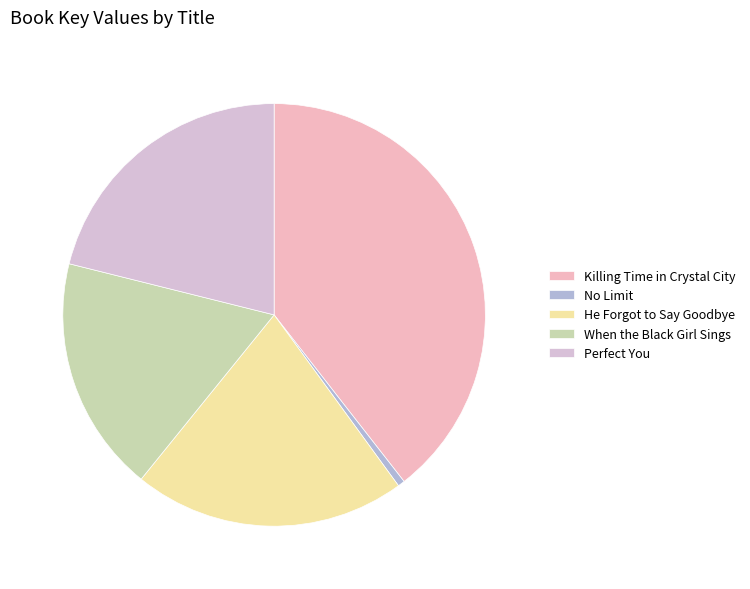

Count the number of slices in the pie.

5